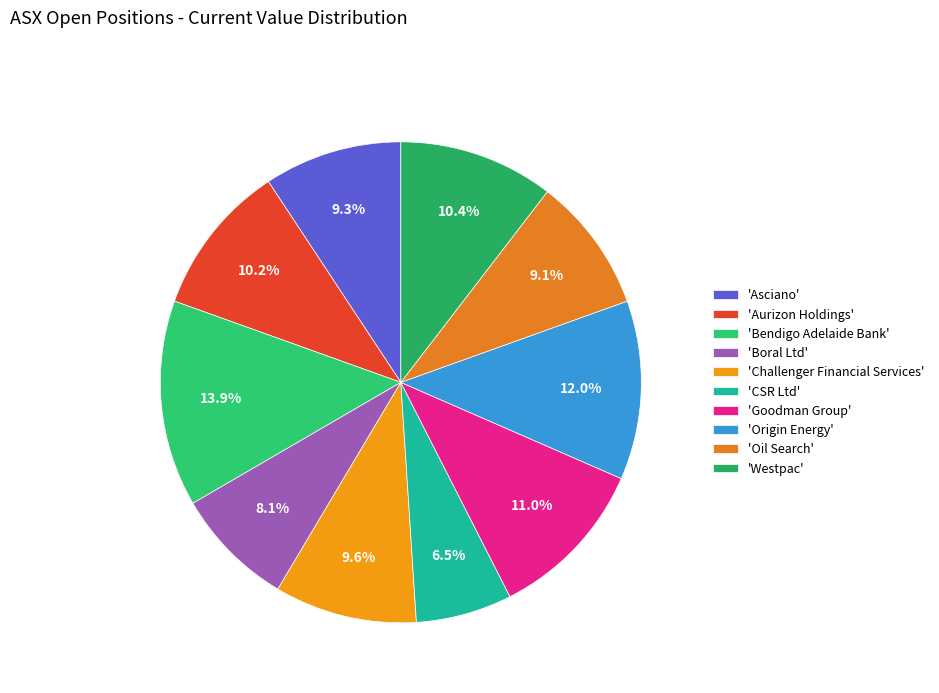

How many slices are in this pie chart?

10